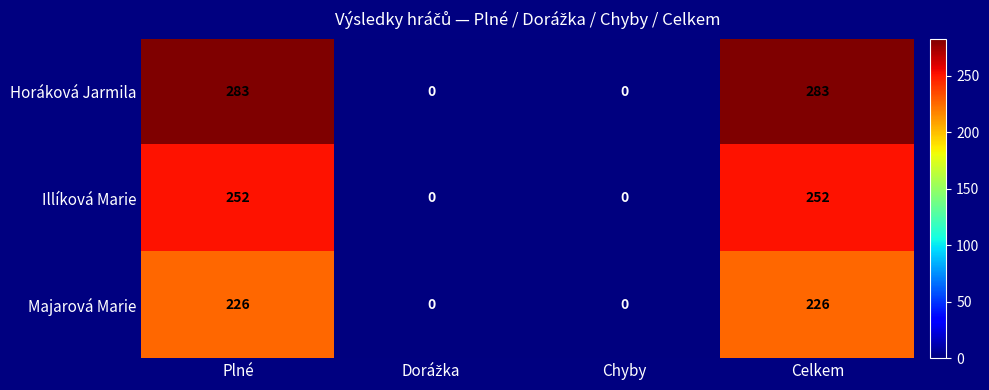

Reading left to right, list all the values displayed in this chart.

Horáková Jarmila: 283	0	0	283
Illíková Marie: 252	0	0	252
Majarová Marie: 226	0	0	226